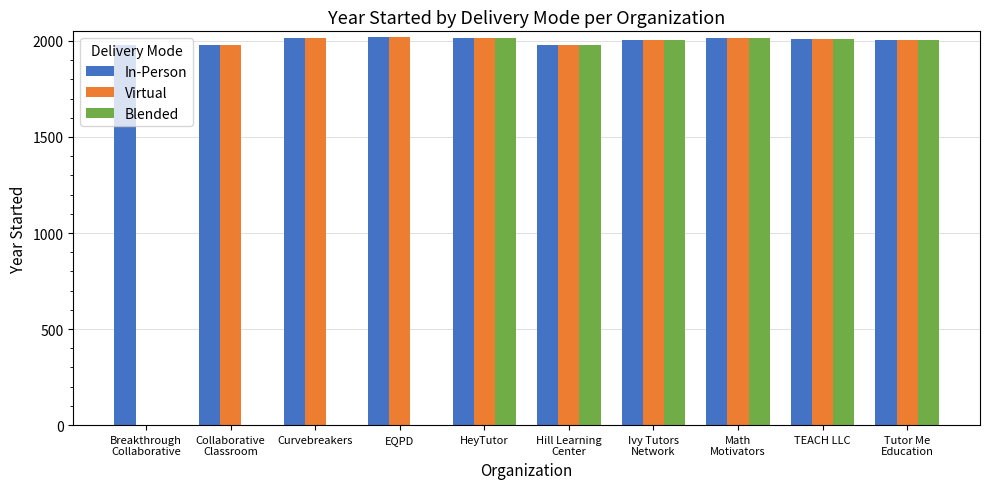

What is the sum of all In-Person values?

20017